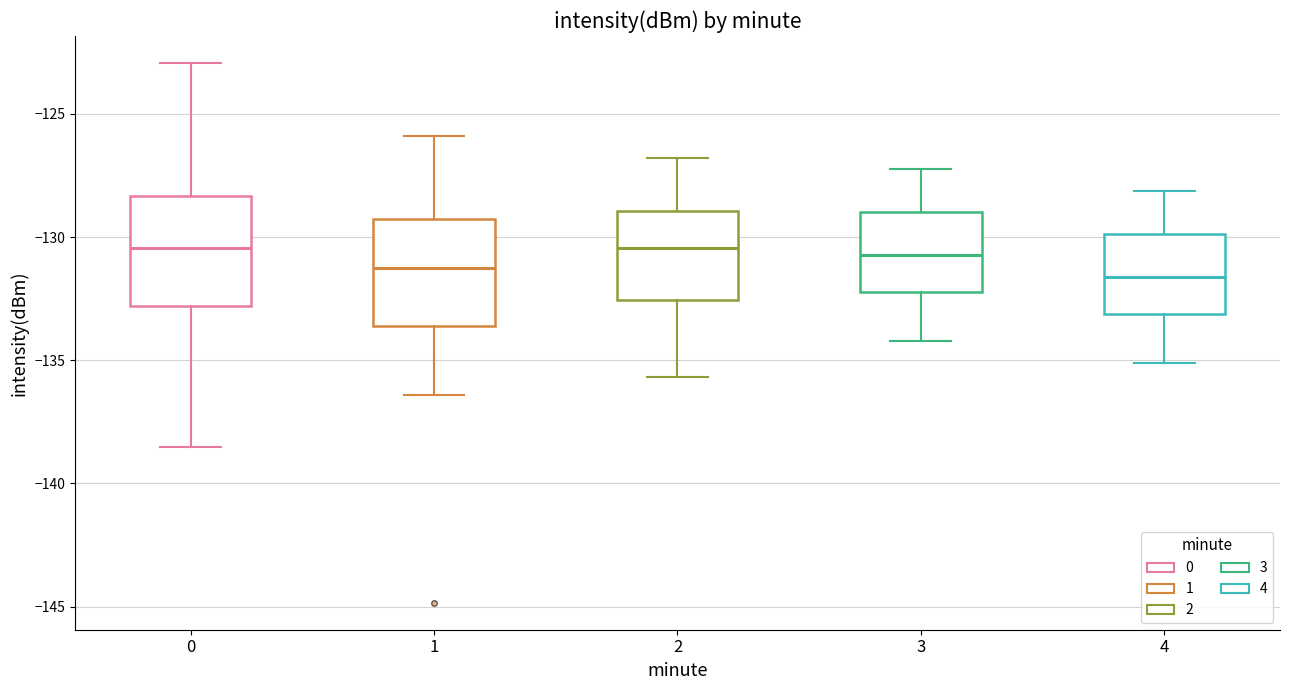

Reading left to right, read every box against the y-axis: the position of its median line, the range the box covers, and the ends of its whiskers. The values are not printed on the chart, so give them approximately, as read against the axis.

0: median -130.5, box -133.0 to -128.5, whiskers -138.5 to -123.0
1: median -131.5, box -133.5 to -129.5, whiskers -136.5 to -126.0
2: median -130.5, box -132.5 to -129.0, whiskers -135.5 to -127.0
3: median -130.5, box -132.0 to -129.0, whiskers -134.0 to -127.0
4: median -131.5, box -133.0 to -130.0, whiskers -135.0 to -128.0